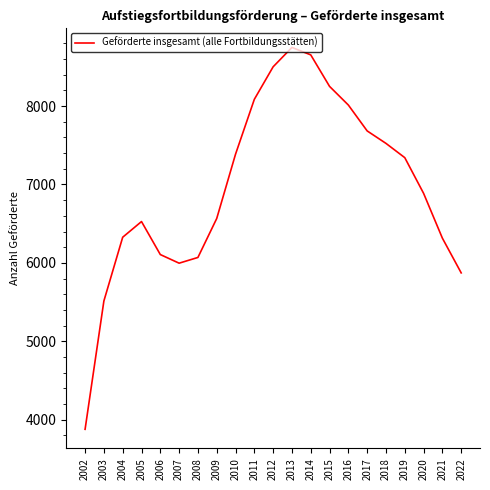

What is the difference between the maximum and minimum values?

4871